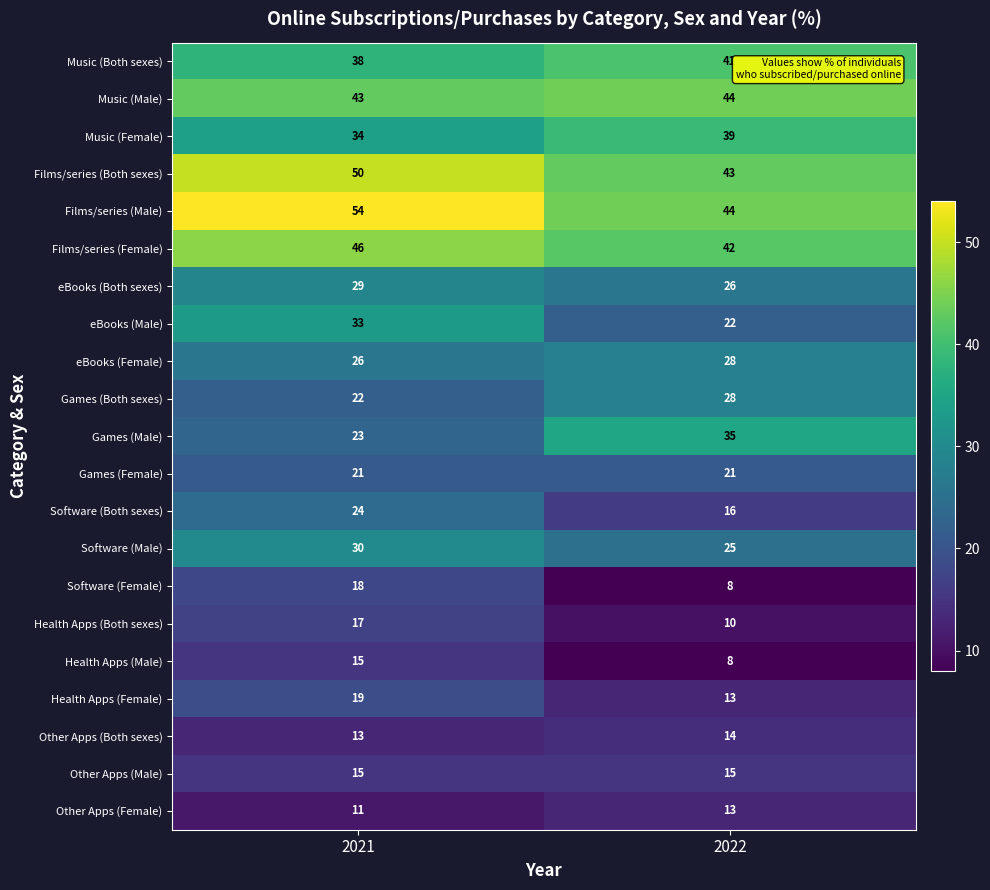

Which series has the largest range (max minus min)?

Games (Male)